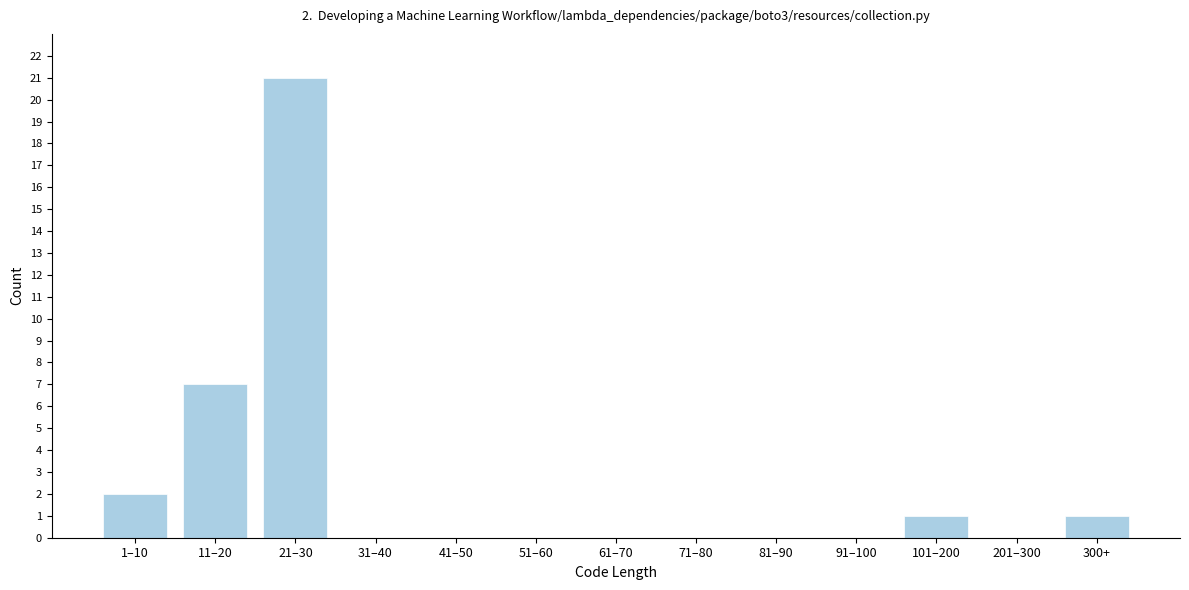

Reading left to right, extract all data points from this chart.

1–10=2	11–20=7	21–30=21	31–40=0	41–50=0	51–60=0	61–70=0	71–80=0	81–90=0	91–100=0	101–200=1	201–300=0	300+=1